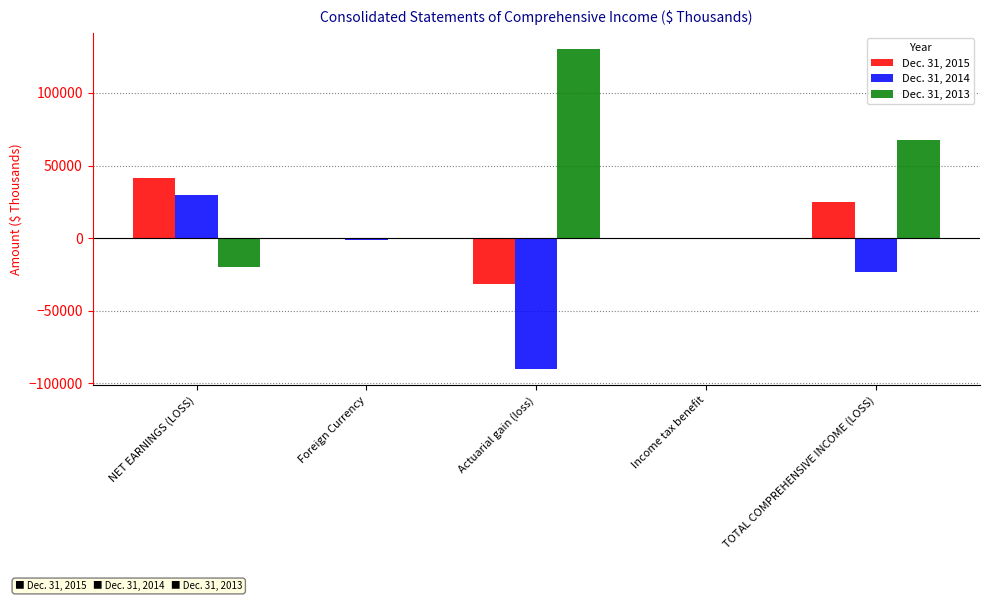

Which series has the largest total across all categories?

Dec. 31, 2013